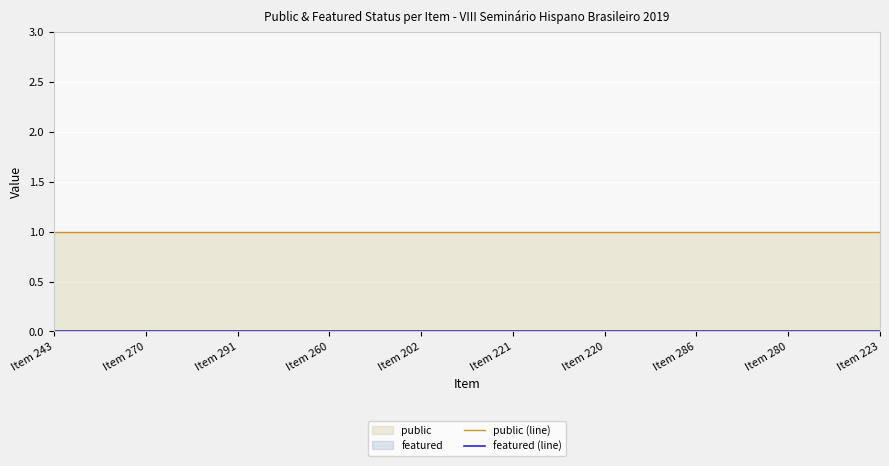

True or false: featured (line) has a value of 0 at Item 291.

True